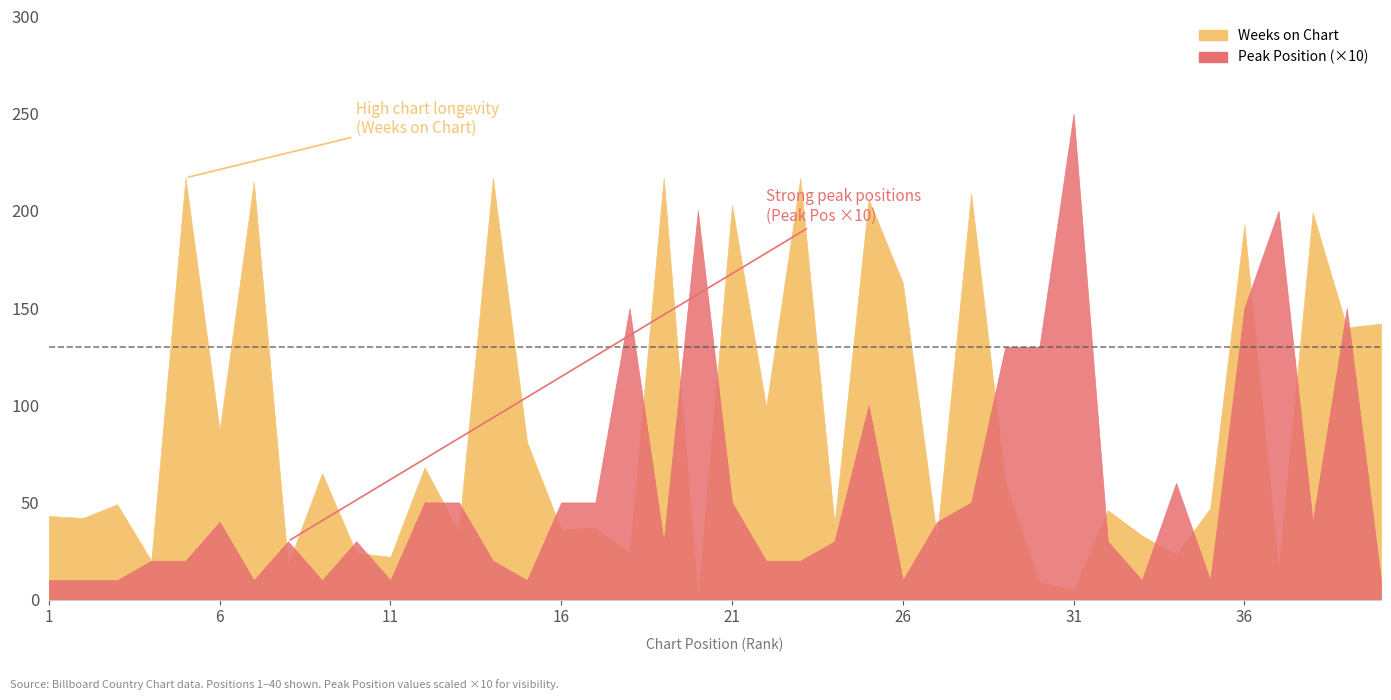

True or false: Weeks on Chart has more than 0 points higher than both neighbors.

True